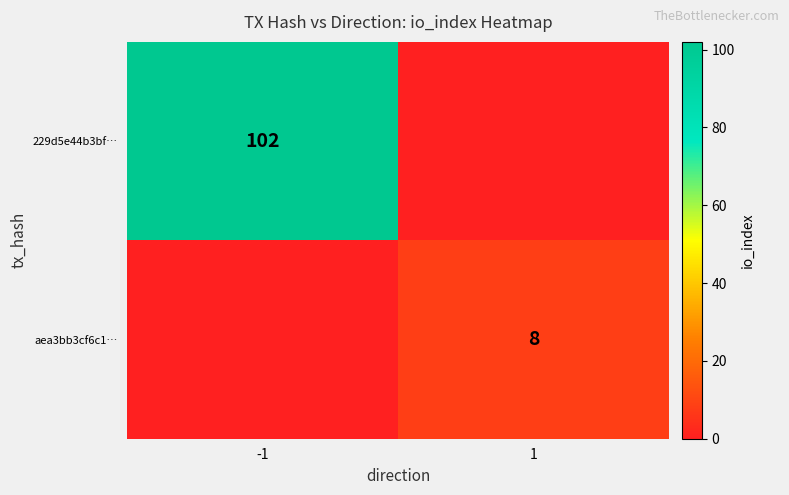

The value of aea3bb3cf6c1… at 1 is 8. True or false?

True